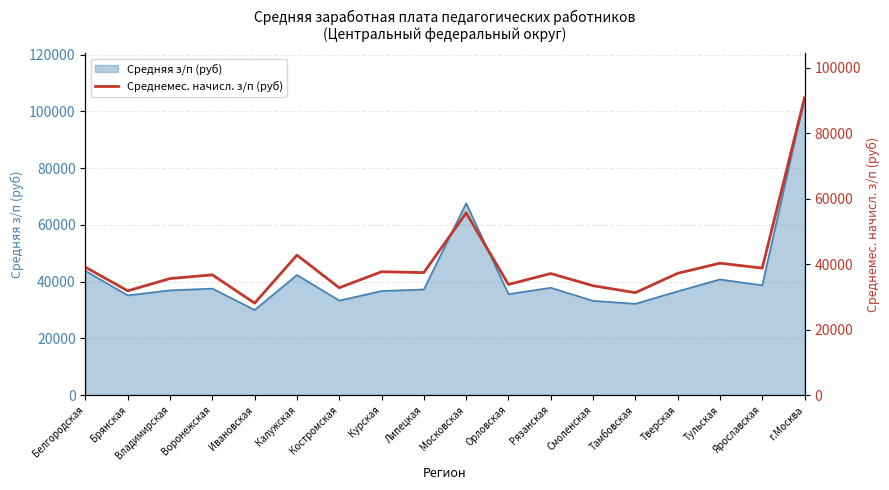

What is the approximate value of Средняя з/п (руб) at Костромская?

33321.8